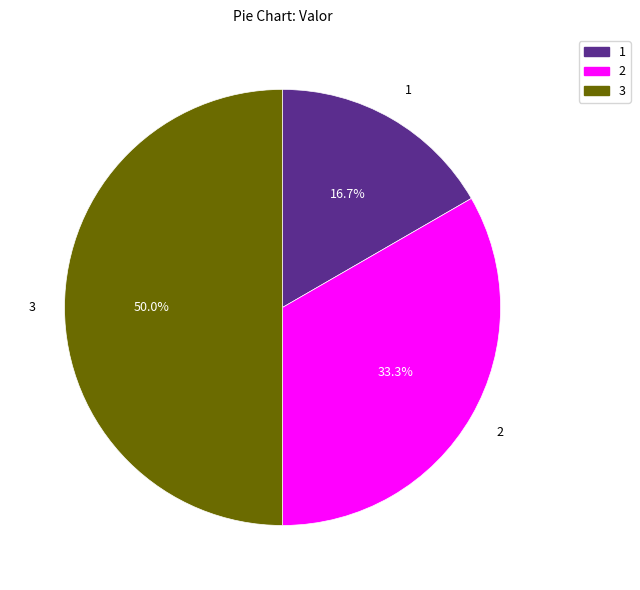

Rank the categories by value from lowest to highest.

1, 2, 3